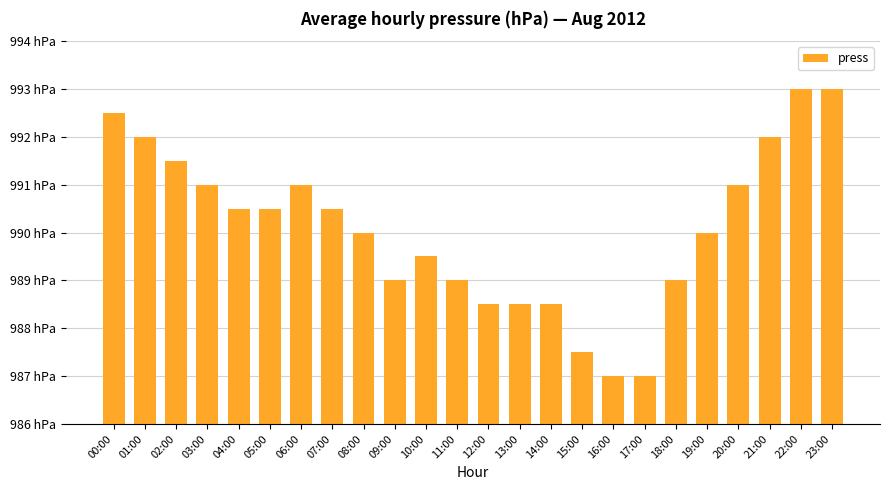

What position from the left is 13:00?

14